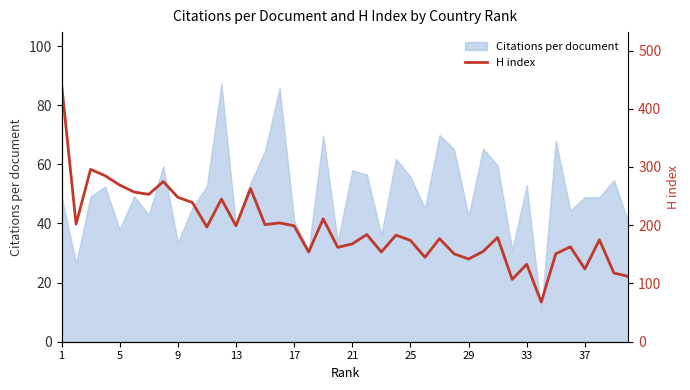

What is the highest value of the Citations per document series?

87.3